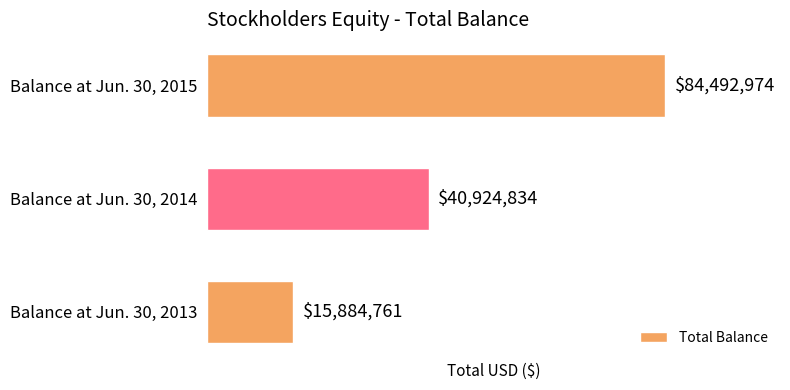

What is the sum of the values at Balance at Jun. 30, 2013 and Balance at Jun. 30, 2014?

56809595